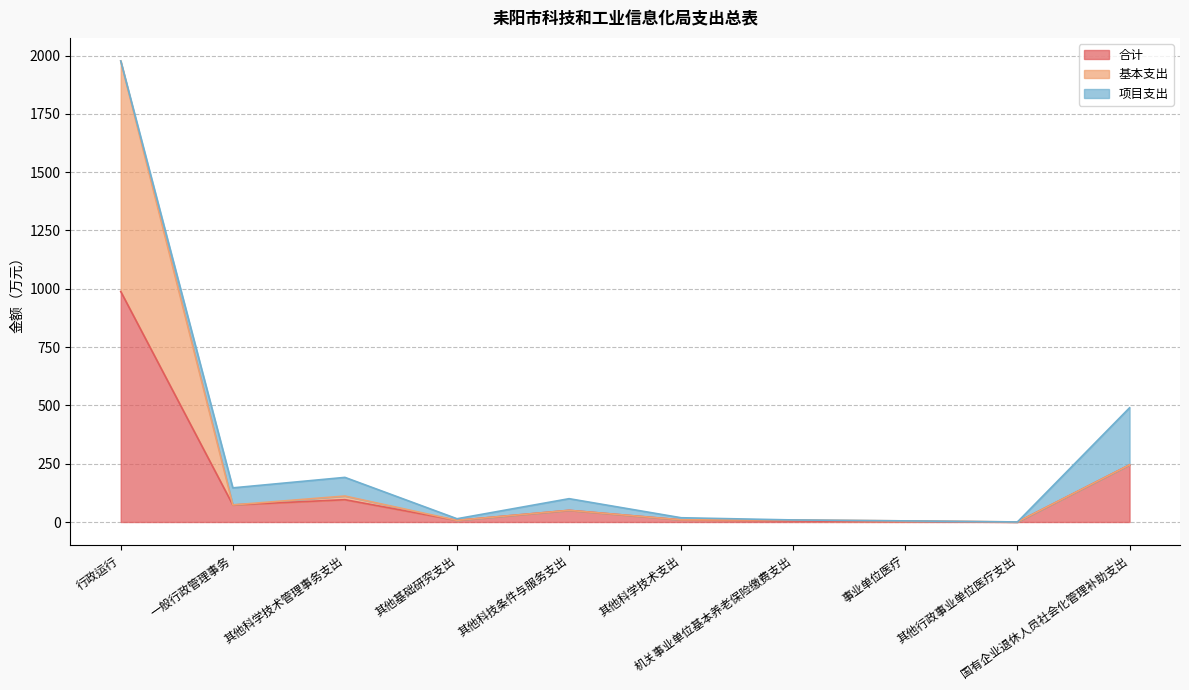

True or false: 合计 has a value of 9.1 at 其他科学技术支出.

True